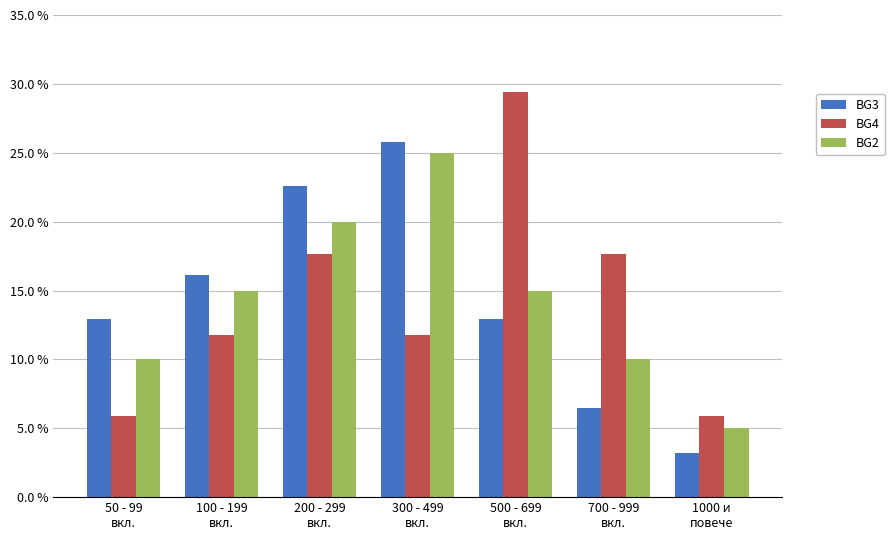

Reading right to left, extract all data points from this chart.

BG3: 3.2	6.5	12.9	25.8	22.6	16.1	12.9
BG4: 5.9	17.6	29.4	11.8	17.6	11.8	5.9
BG2: 5.0	10.0	15.0	25.0	20.0	15.0	10.0